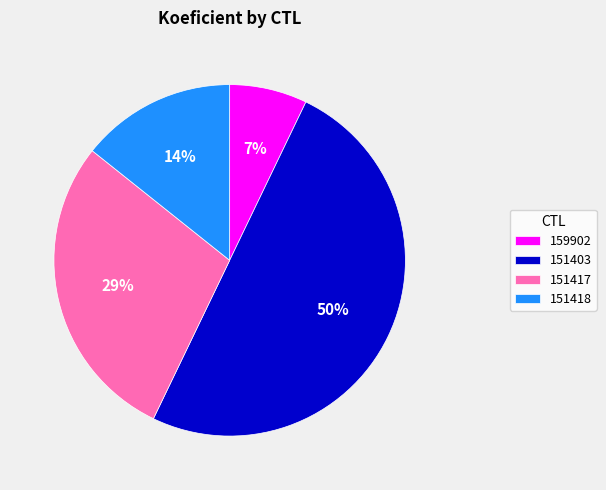

The 151403 slice represents 45% of the pie. True or false?

False